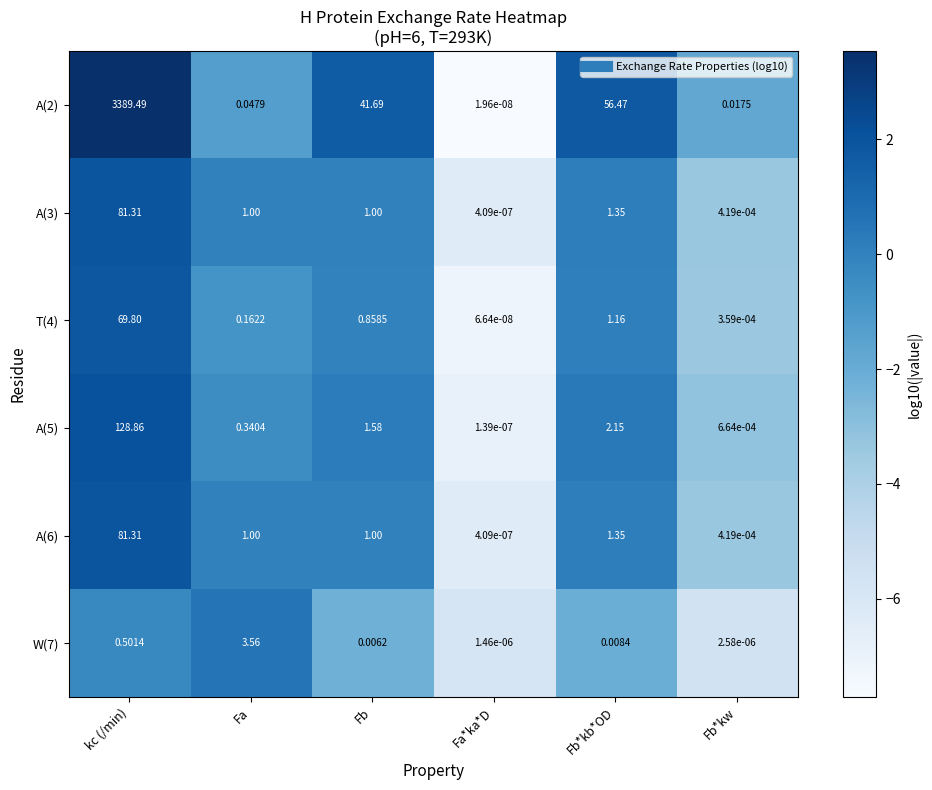

Which series has the widest spread of values?

A(2)